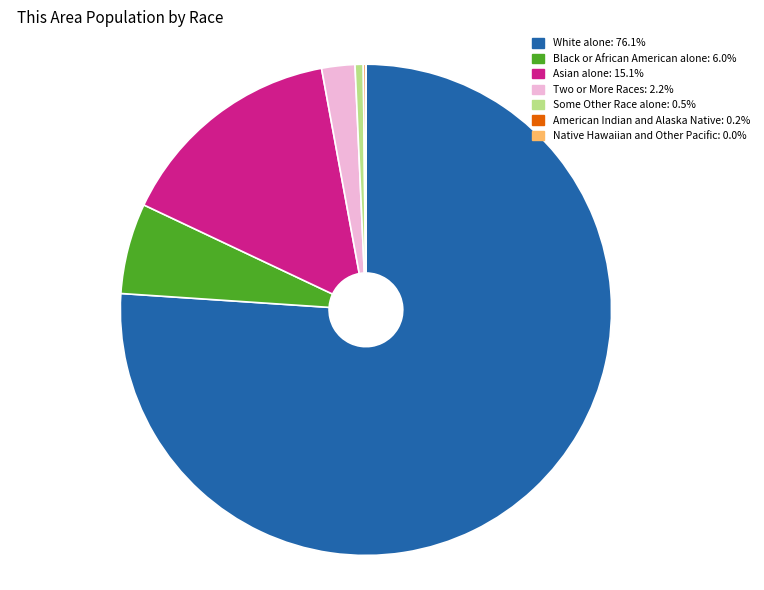

Does any single category account for the majority?

Yes